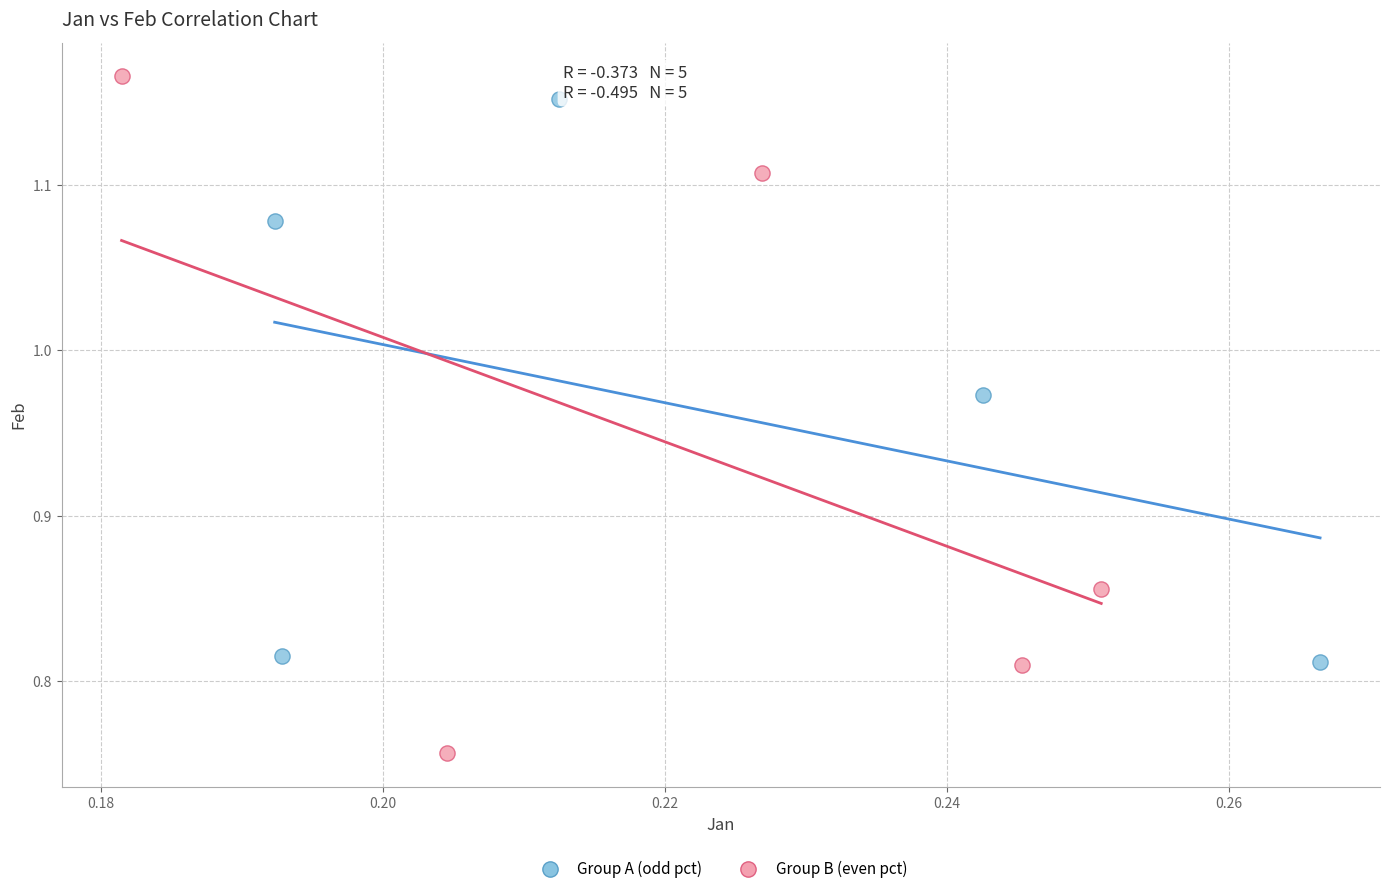

Which series has the largest Y range (max minus min)?

Group B (even pct)